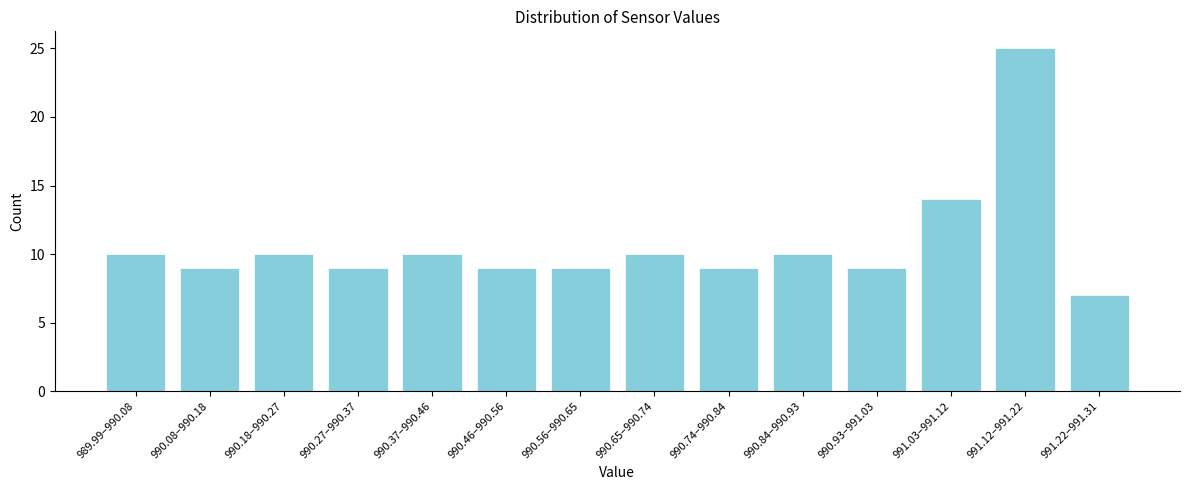

Reading right to left, list all the values displayed in this chart.

991.22–991.31=7	991.12–991.22=25	991.03–991.12=14	990.93–991.03=9	990.84–990.93=10	990.74–990.84=9	990.65–990.74=10	990.56–990.65=9	990.46–990.56=9	990.37–990.46=10	990.27–990.37=9	990.18–990.27=10	990.08–990.18=9	989.99–990.08=10